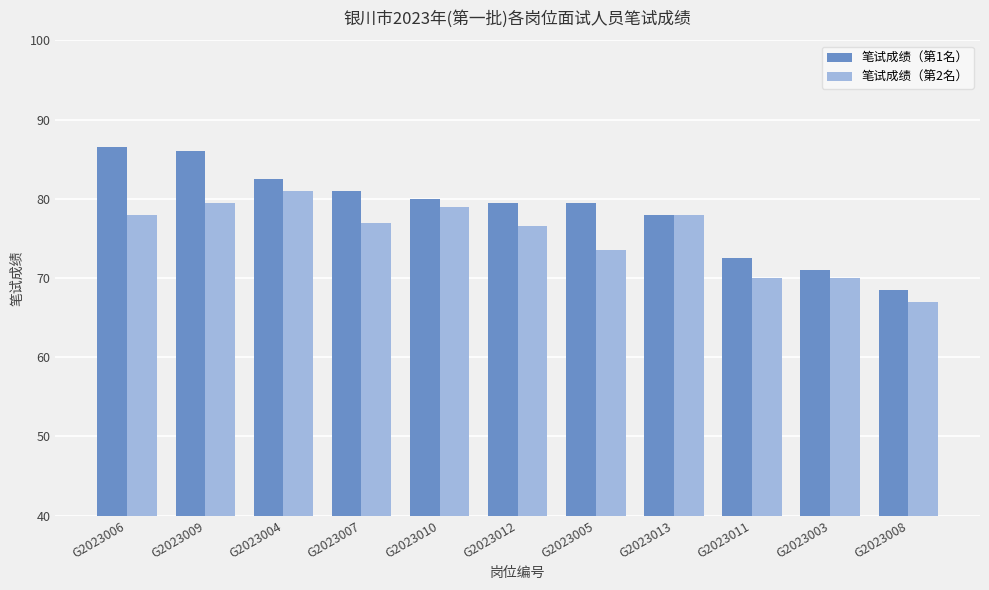

What is the label of the 8th bar from the right?

G2023007